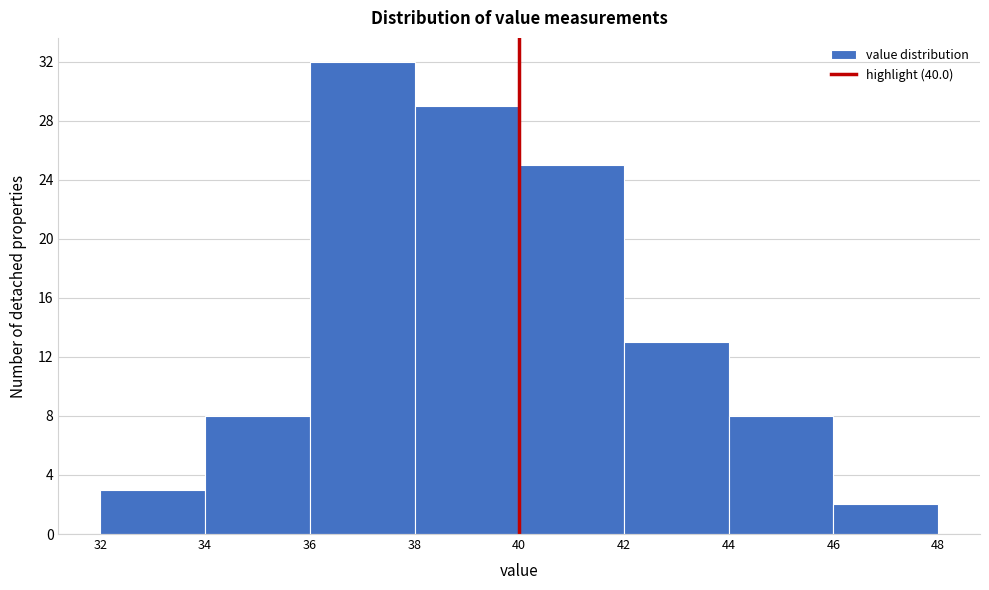

Reading left to right, list every bar in this chart as the range it spans on the x-axis followed by its height. The values are not printed on the chart, so give them approximately, as read against the axis.

32 to 34: 3
34 to 36: 8
36 to 38: 32
38 to 40: 29
40 to 42: 25
42 to 44: 13
44 to 46: 8
46 to 48: 2